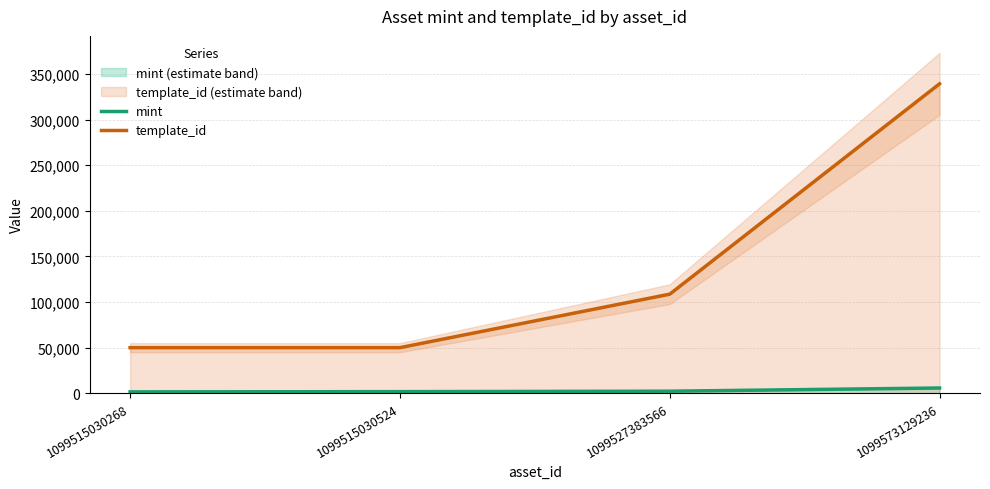

How many data points in template_id are above 108484?

1